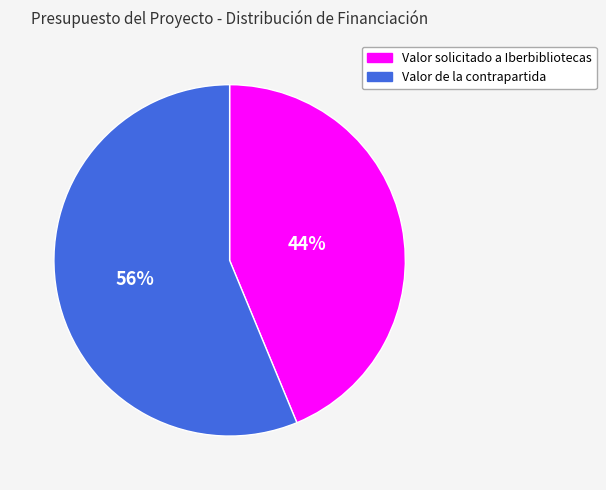

Rank the categories by value from lowest to highest.

Valor solicitado a Iberbibliotecas, Valor de la contrapartida